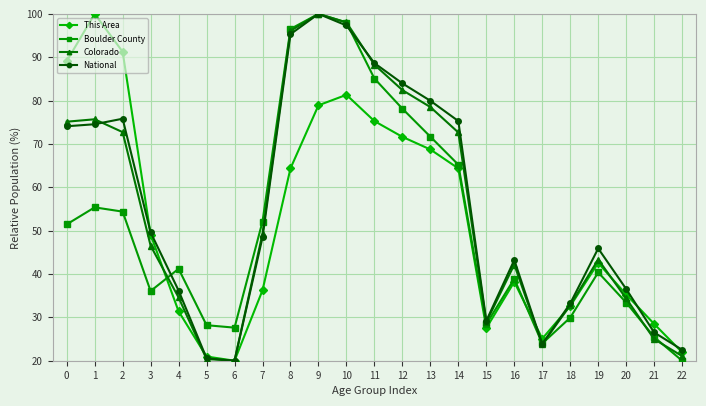

What is the spread (max minus min) of values at 2?

36.9